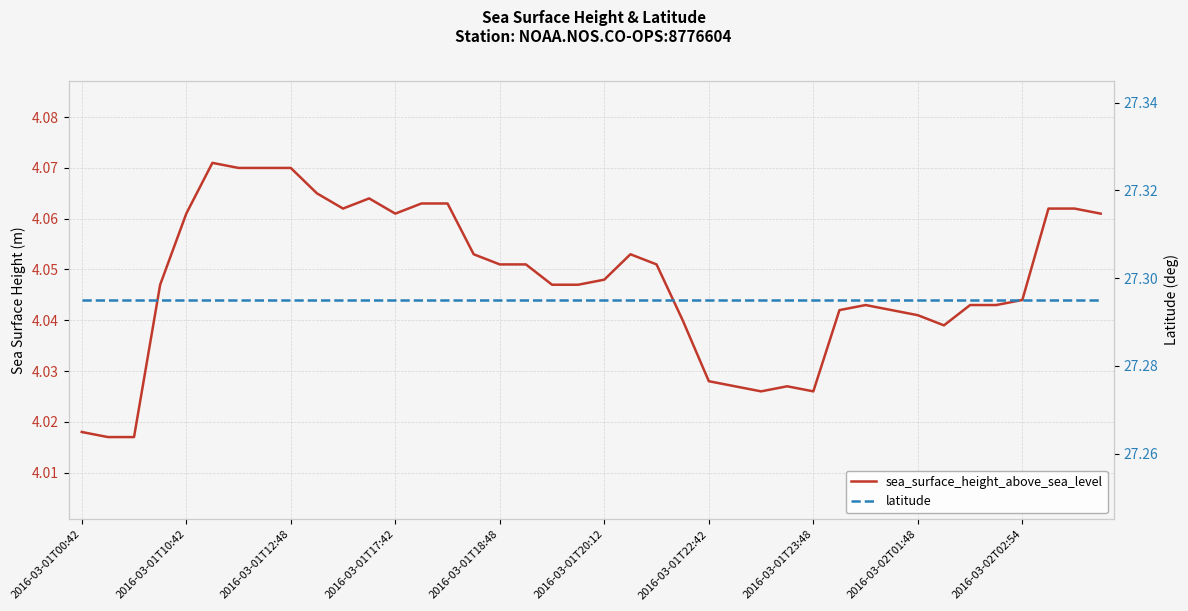

At which label does latitude reach its peak?

2016-03-01T00:42